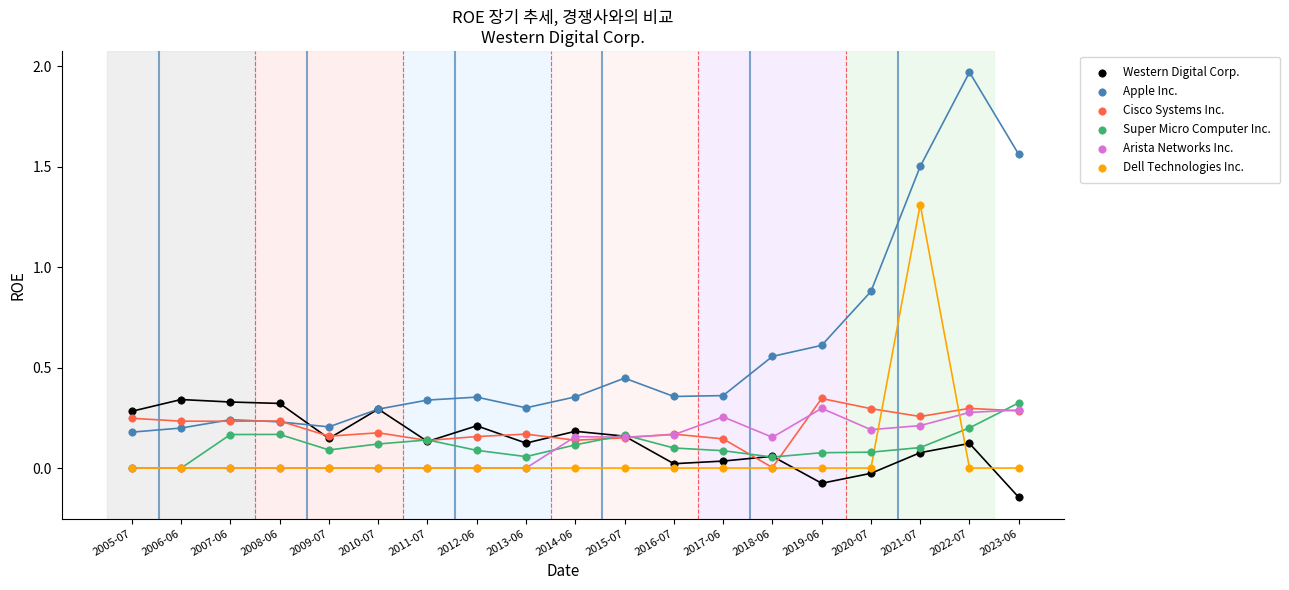

In the Apple Inc. series, what Y value is closest to 1?

0.9